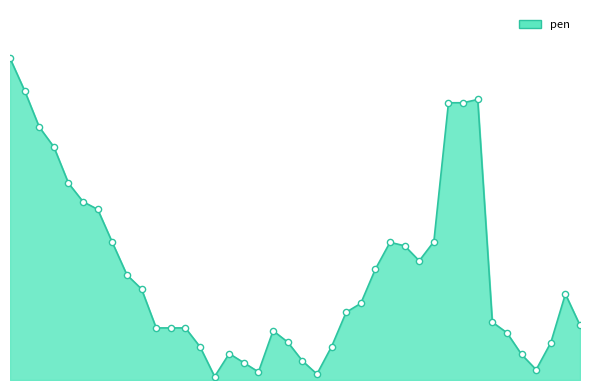

Is this an area chart (filled region under the line)?

Yes